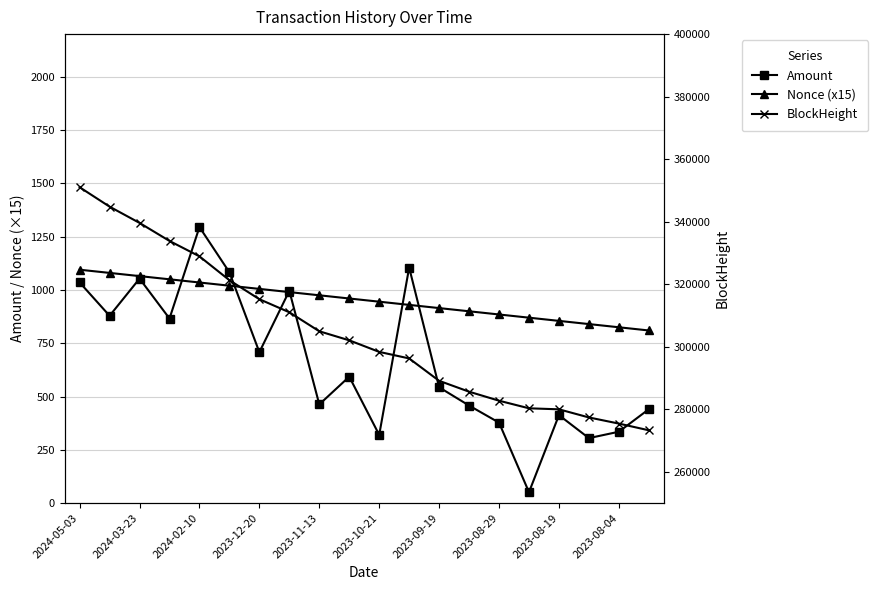

The value of Amount at 17 is 305.1. True or false?

True